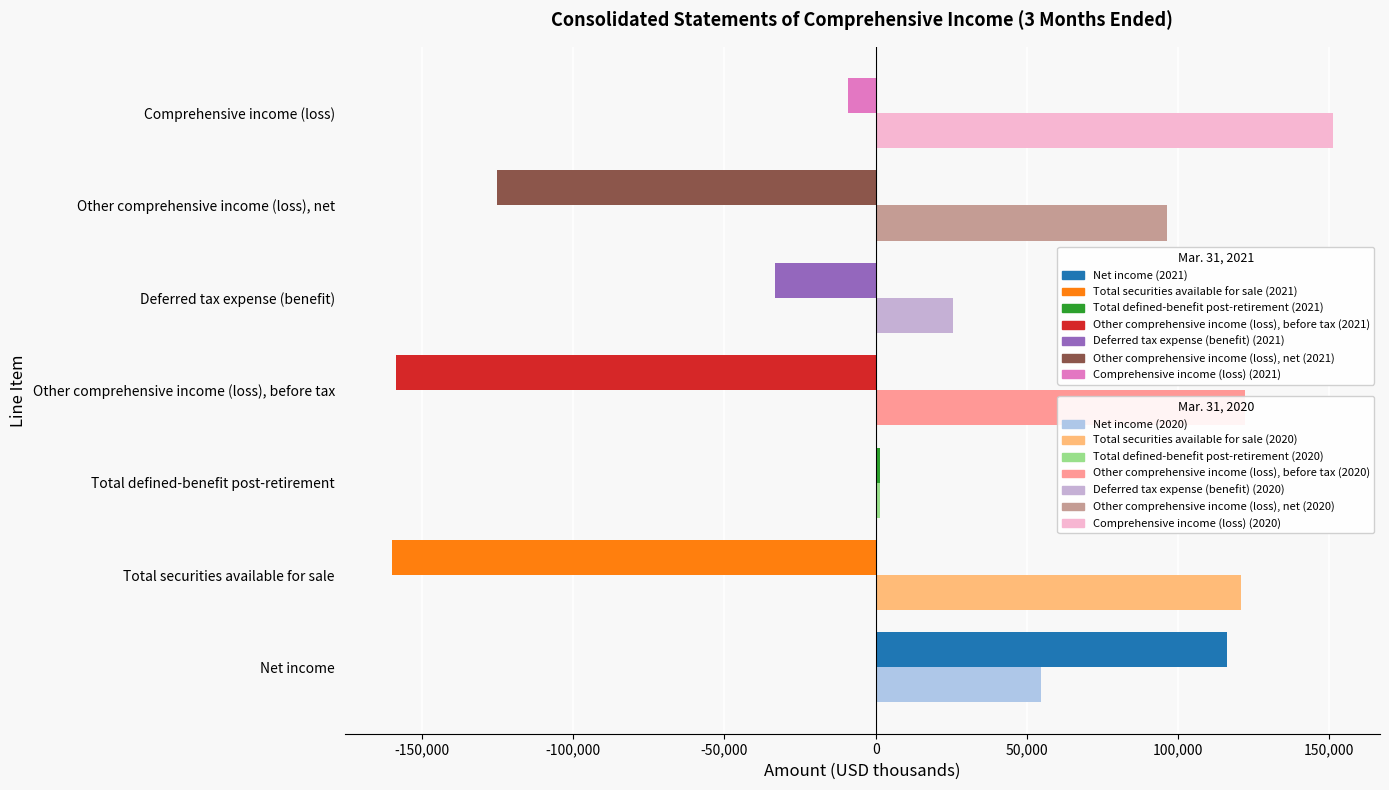

What is the greatest value displayed?

151198